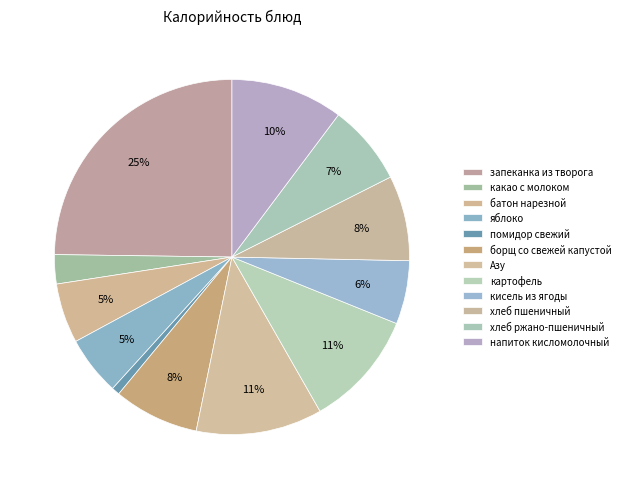

Count the number of slices in the pie.

12